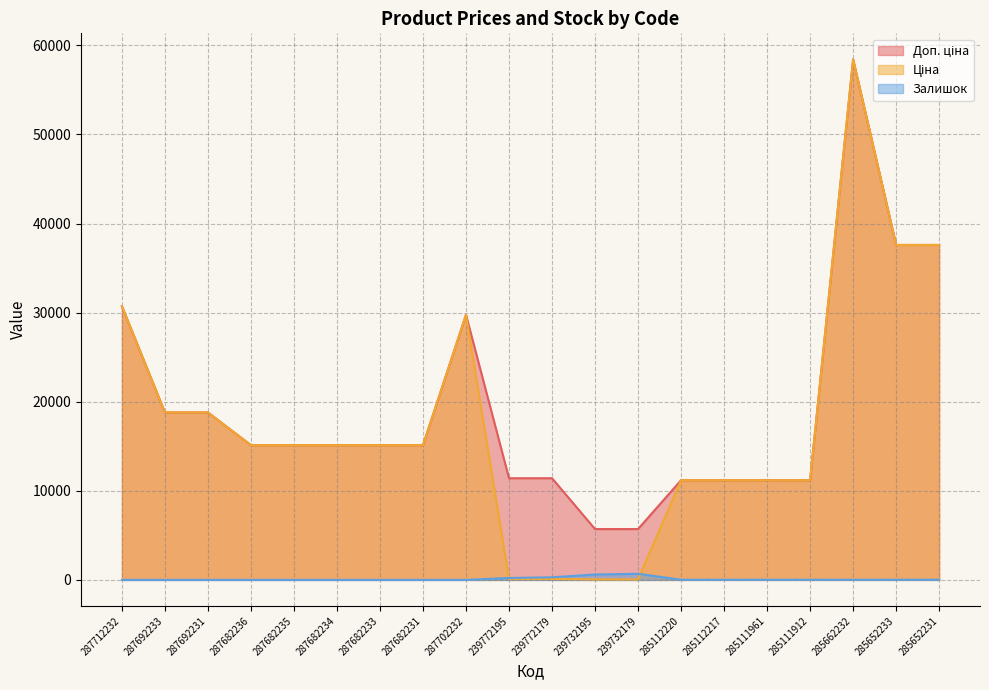

Where is Доп. ціна nearest to the value 32065?

287712232